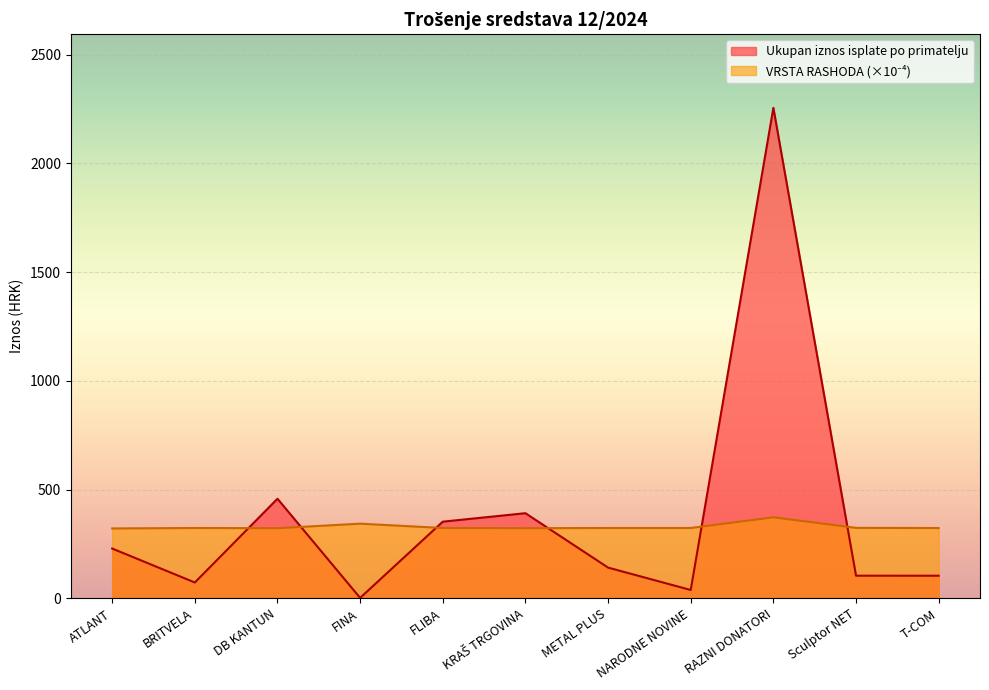

Is the value of Ukupan iznos isplate po primatelju at ATLANT greater than the value of VRSTA RASHODA at NARODNE NOVINE?

No